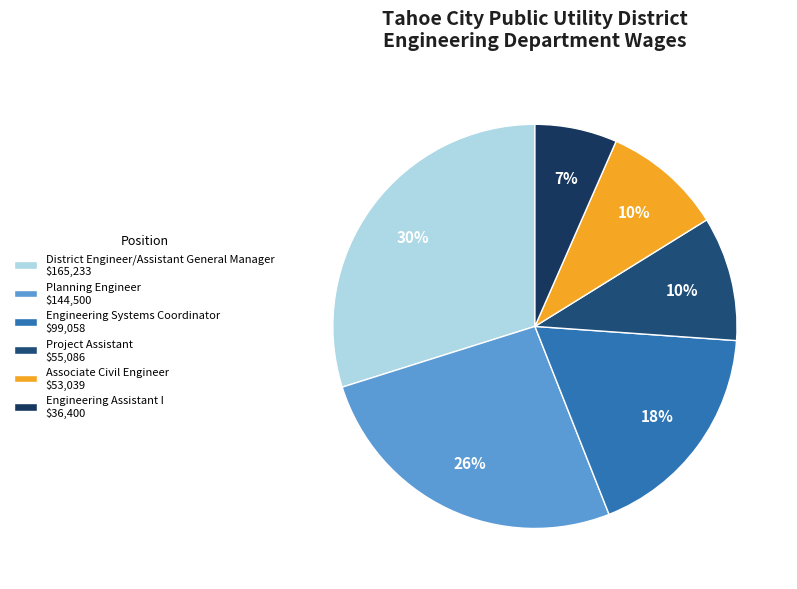

Which has a higher value, Engineering Assistant I or Project Assistant?

Project Assistant